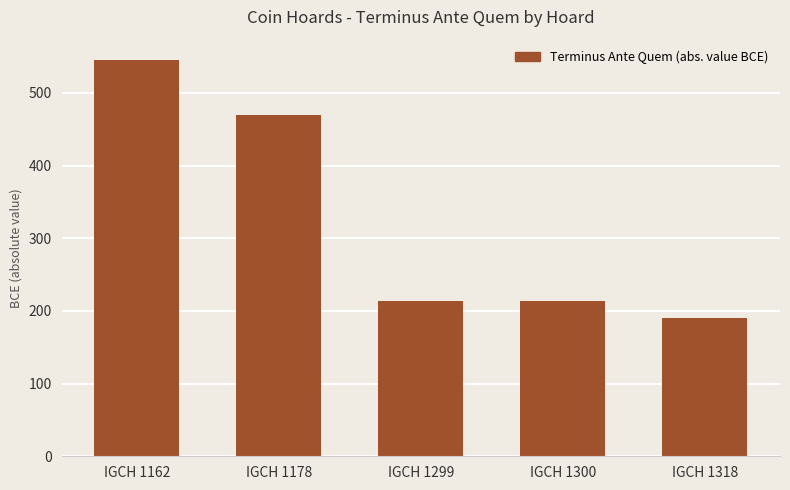

True or false: the data shows 758 at IGCH 1178.

False